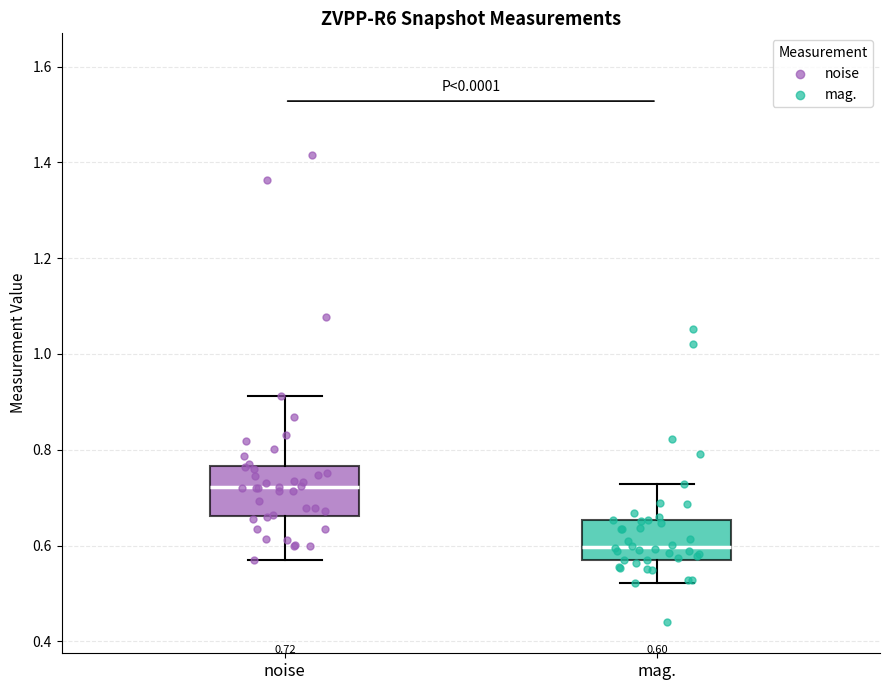

Which box's median line is the lowest?

mag.